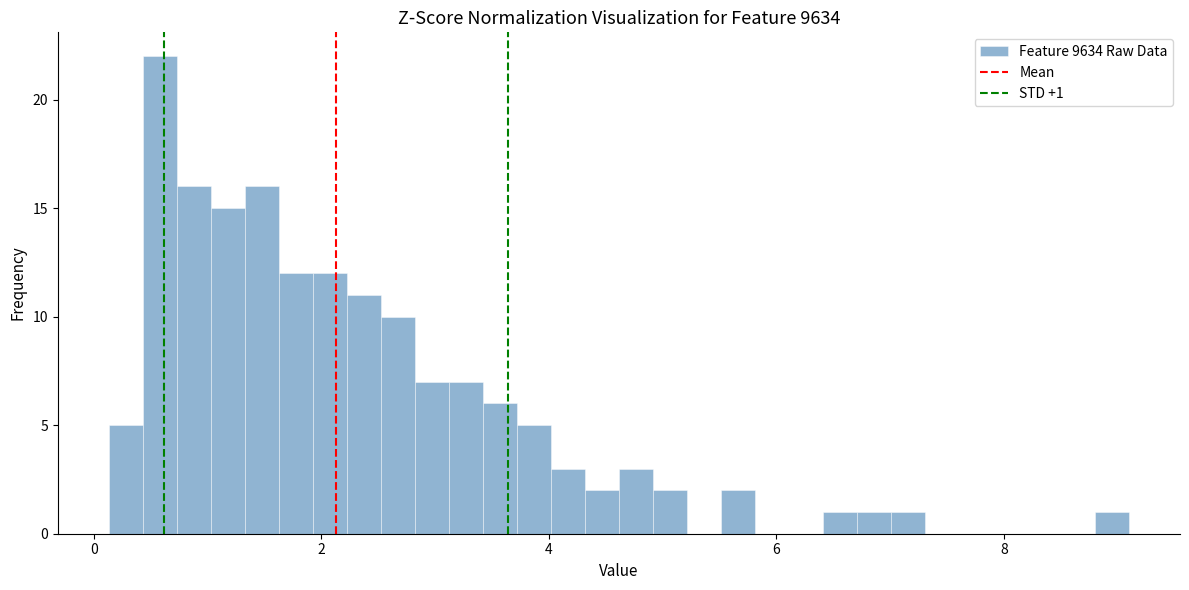

Read against the x-axis, roughly where is the centre of the tallest bar?

0.6